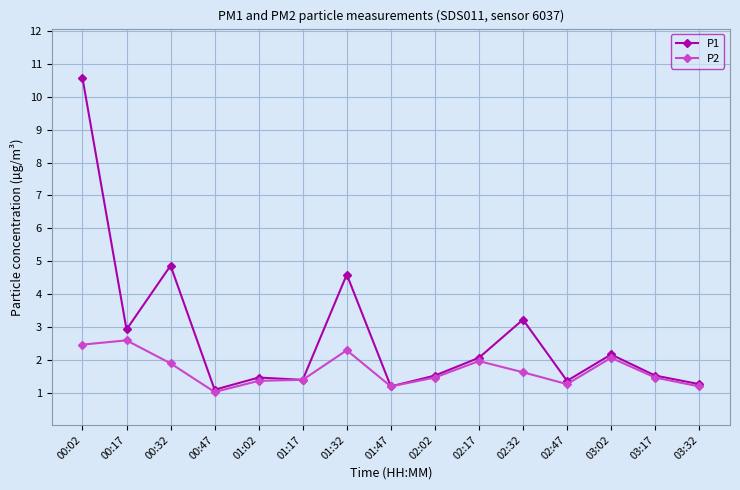

What value does the P2 series have at 03:02?

2.1